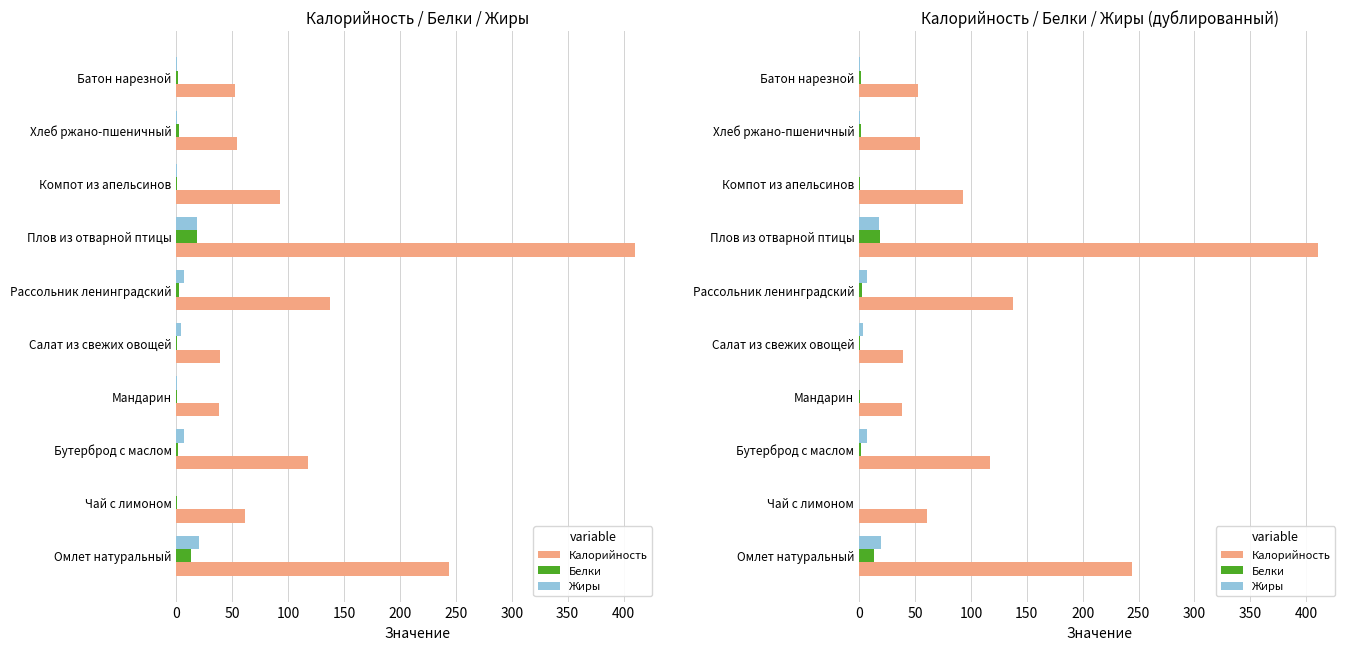

At how many categories does at least one series exceed 3?

10